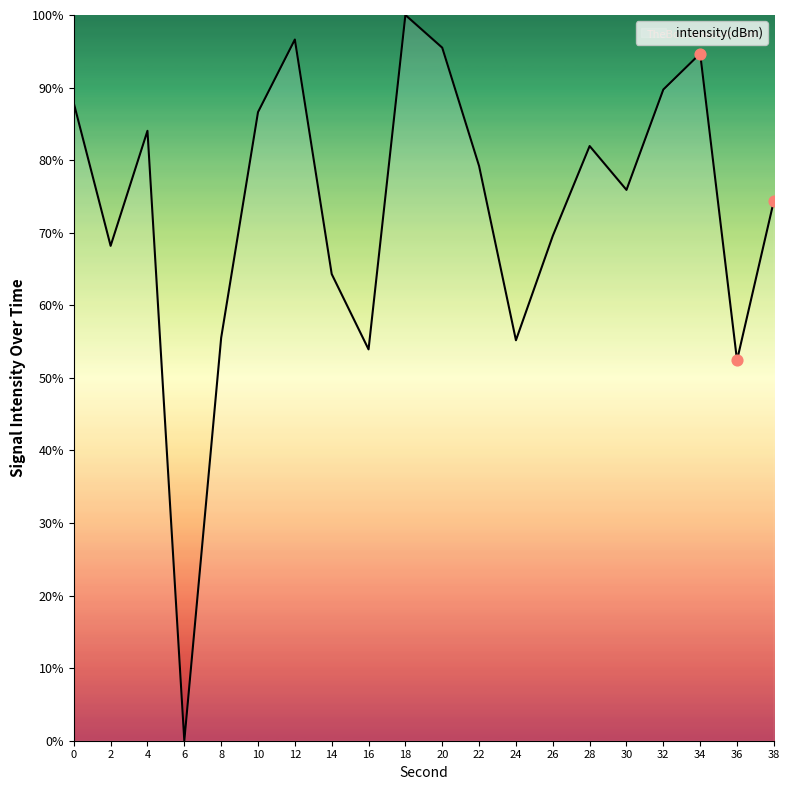

What is the ratio of the value at 32 to the value at 34?

0.9